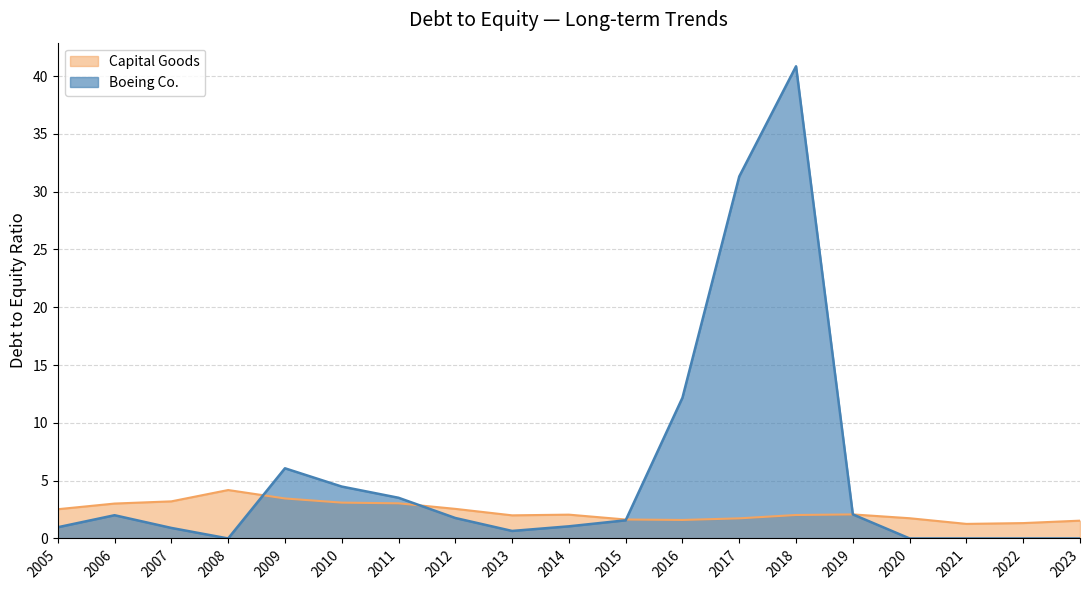

The value of Boeing Co. at 2015 is 1.6. True or false?

True